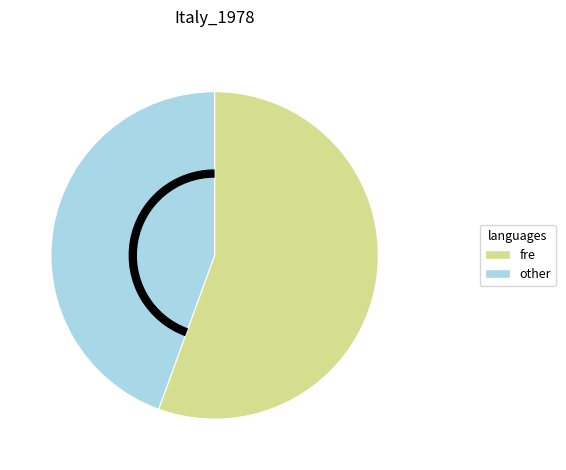

Count the number of slices in the pie.

2